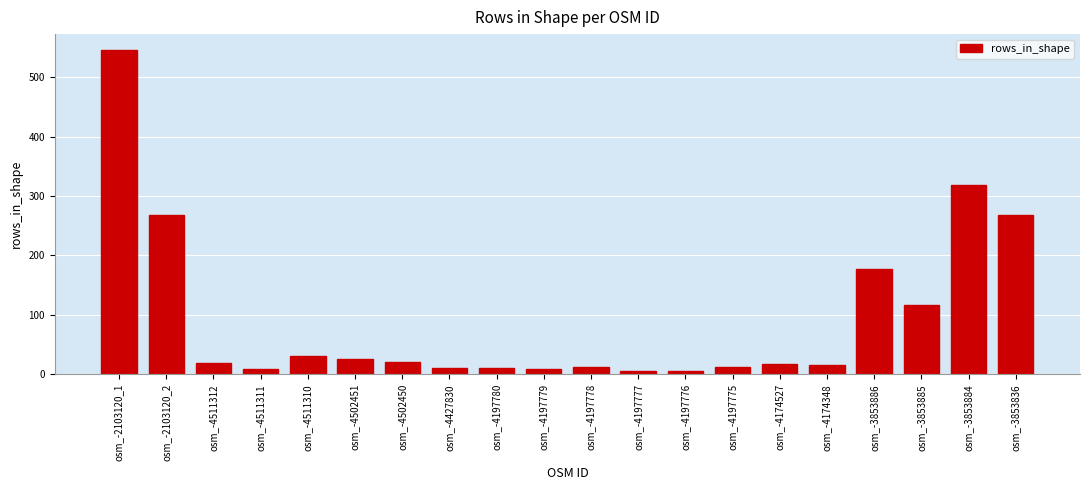

At which label does the data first exceed 19?

osm_-2103120_1